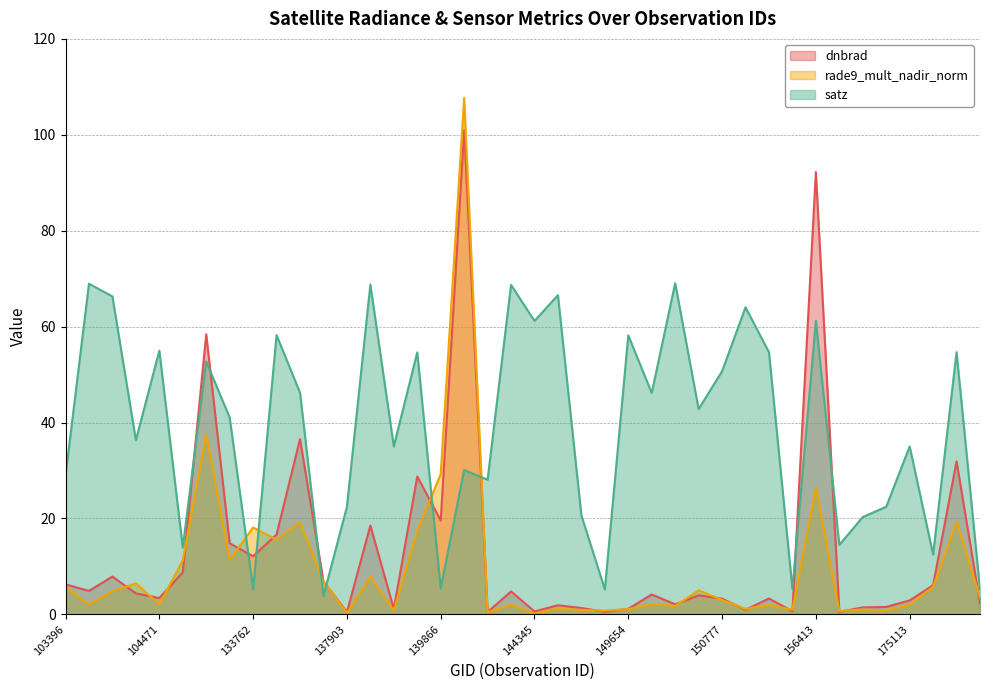

How many times do satz and dnbrad cross each other?

10